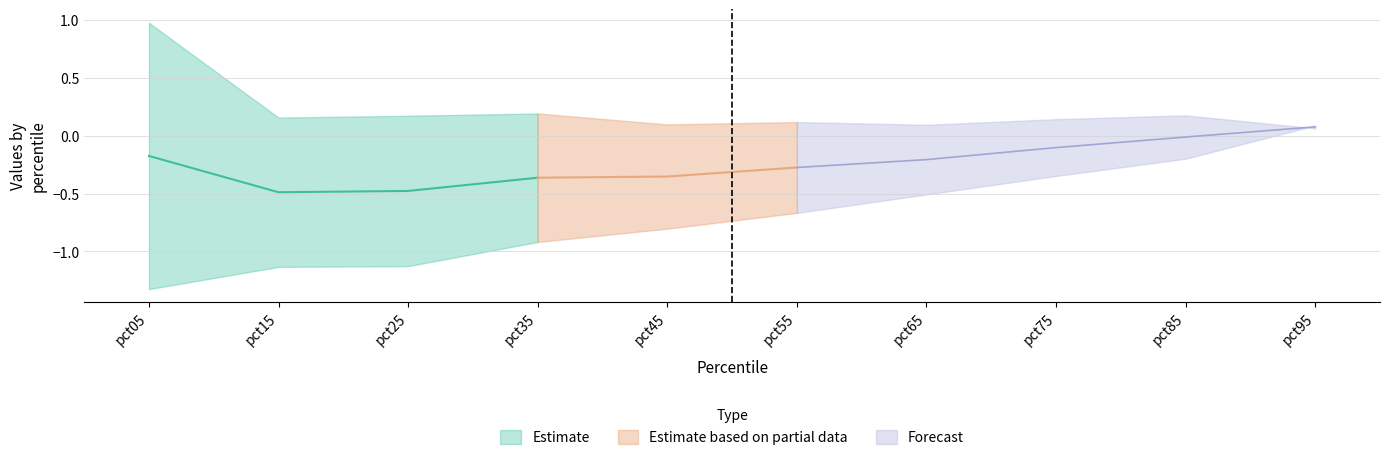

Where is pct05 nearest to the value 0?

pct95